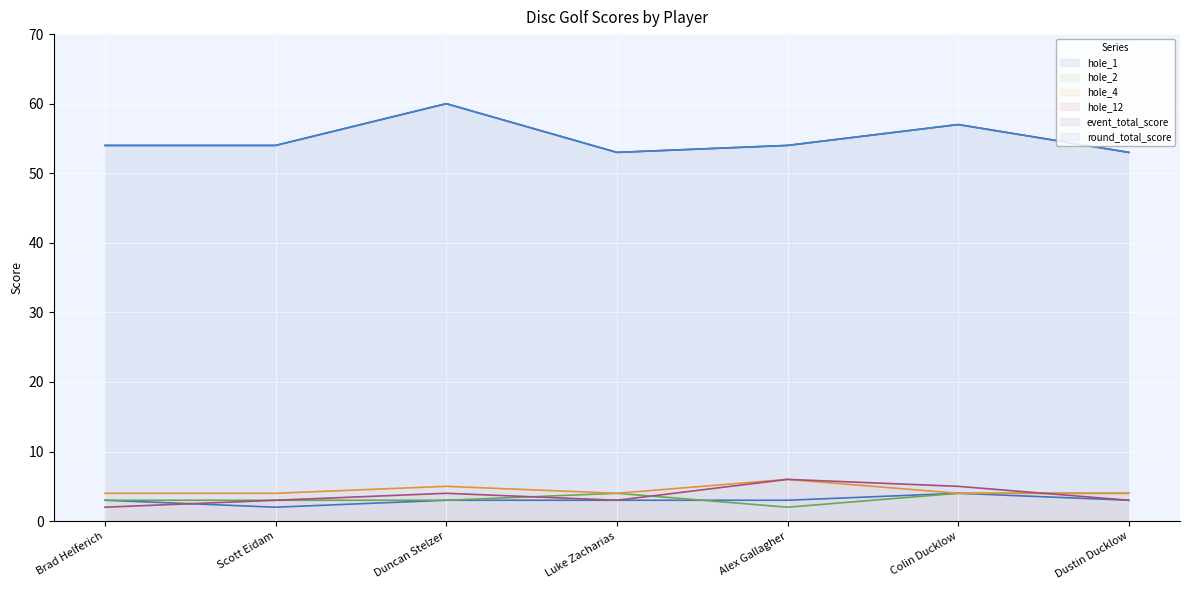

True or false: hole_1 has more than 2 interior local peaks.

False